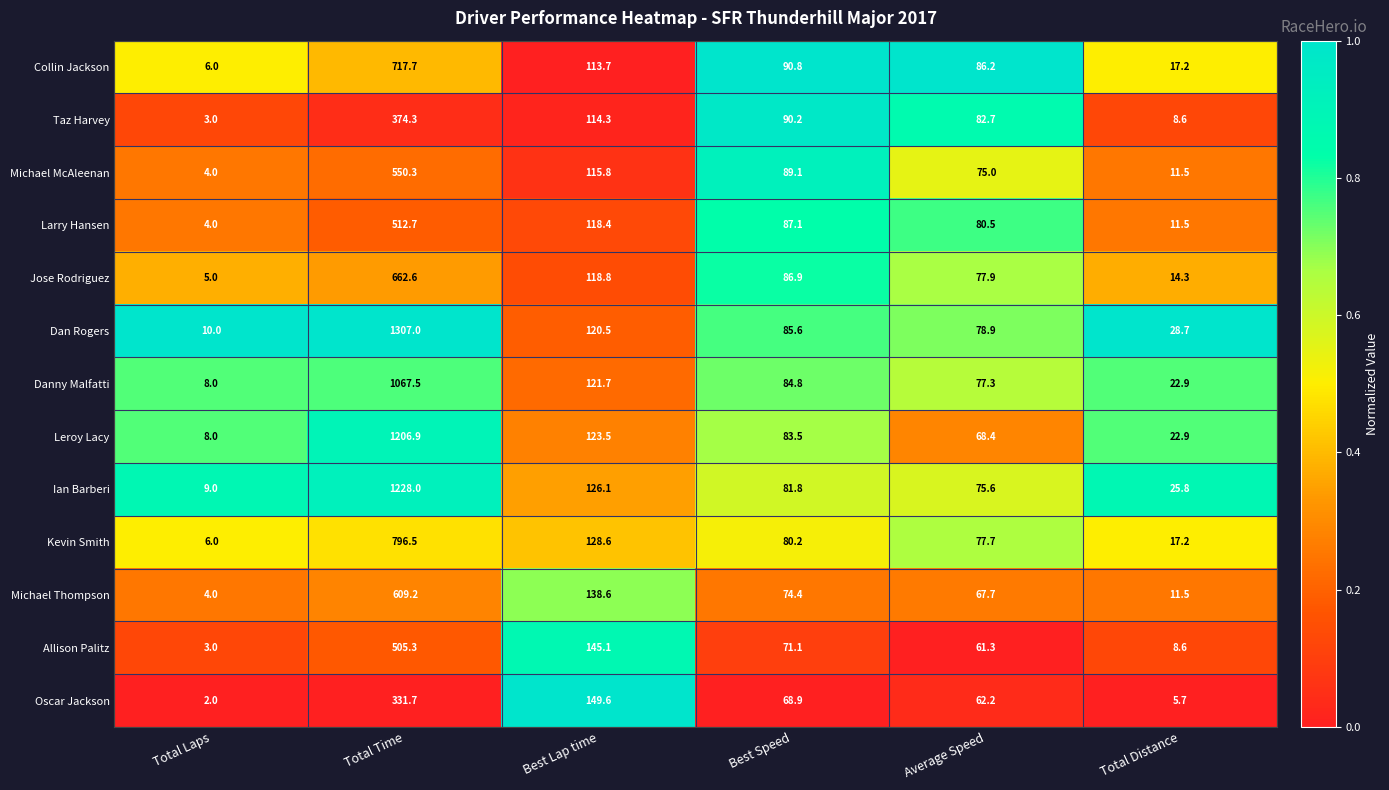

Is it true that Oscar Jackson equals 2.0 at Total Laps?

True